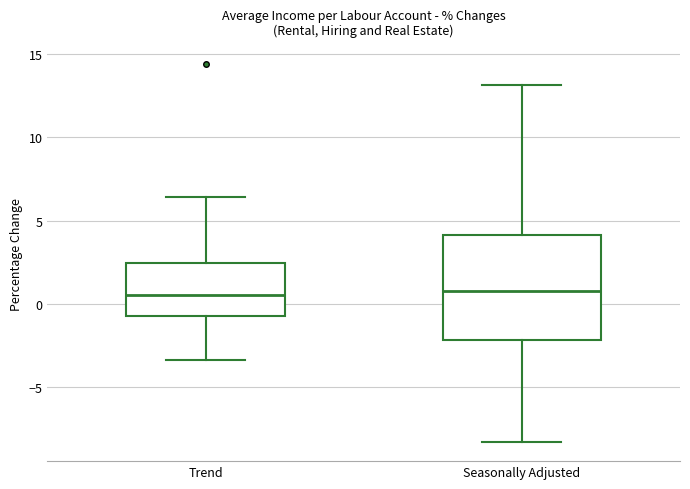

Comparing the boxes themselves (not the whiskers), which one is the tallest?

Seasonally Adjusted